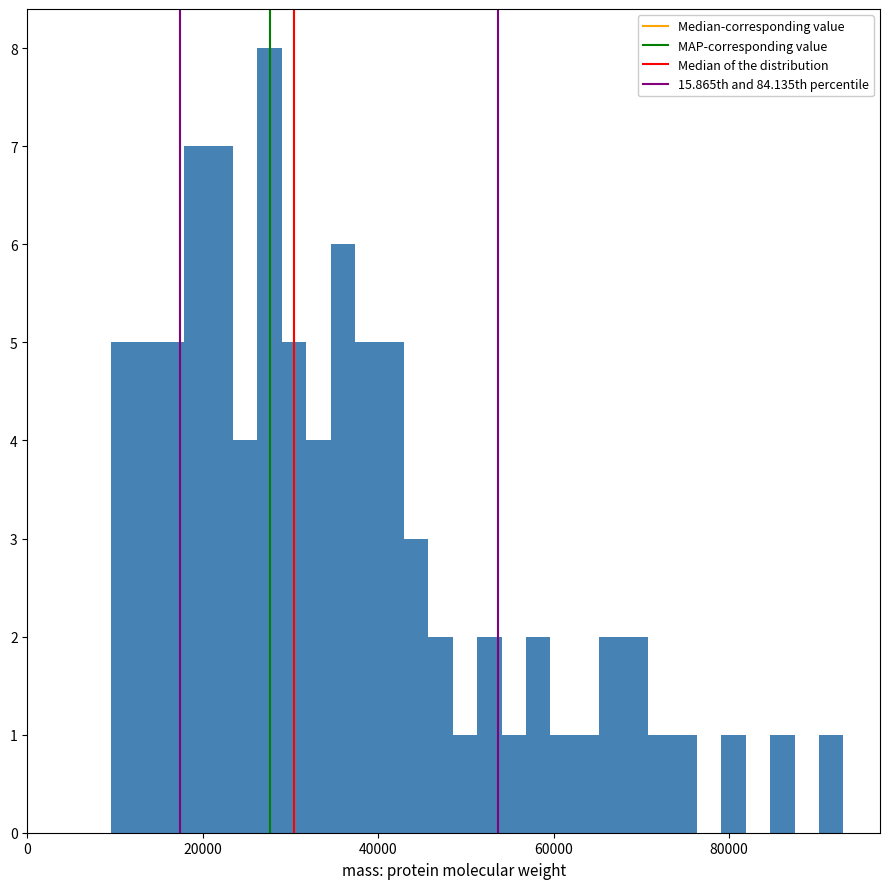

Read against the x-axis, roughly where is the centre of the tallest bar?

28000